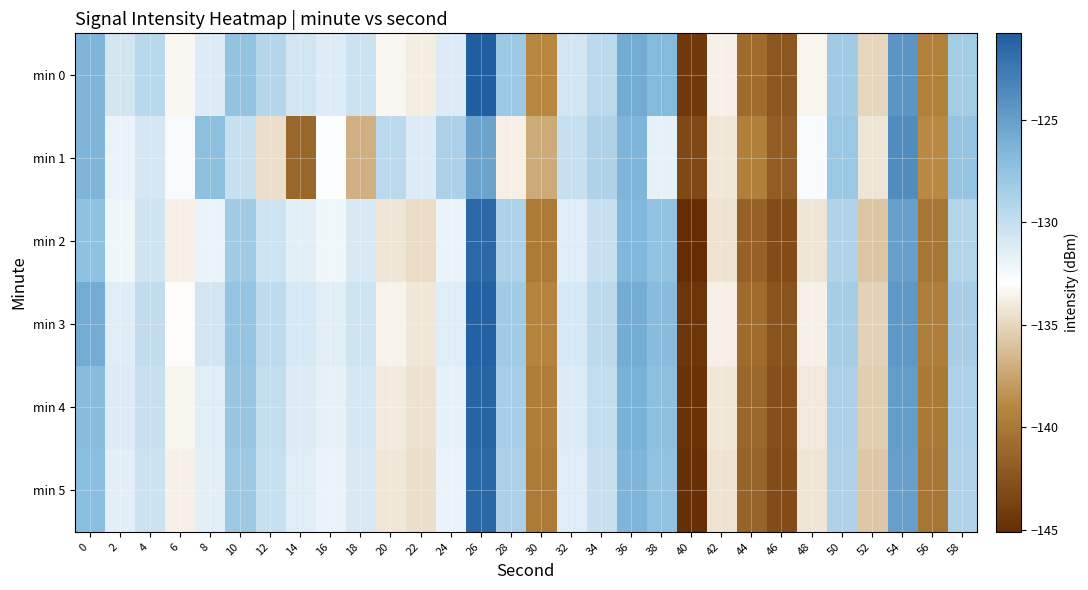

Reading right to left, transcribe all the data shown in this chart.

min 0: 58=-128.3	56=-139.4	54=-124.3	52=-135.0	50=-128.3	48=-133.5	46=-142.3	44=-140.8	42=-133.6	40=-144.3	38=-126.7	36=-125.8	34=-129.4	32=-130.7	30=-139.0	28=-128.0	26=-120.8	24=-131.2	22=-133.9	20=-133.3	18=-130.3	16=-131.2	14=-130.8	12=-129.2	10=-127.5	8=-131.2	6=-133.3	4=-129.4	2=-130.7	0=-126.4
min 1: 58=-127.6	56=-138.9	54=-123.8	52=-134.2	50=-127.9	48=-132.6	46=-141.8	44=-139.5	42=-134.1	40=-143.2	38=-131.7	36=-126.4	34=-128.9	32=-130.1	30=-137.2	28=-133.8	26=-125.3	24=-128.7	22=-131.2	20=-129.5	18=-136.9	16=-132.8	14=-141.2	12=-134.6	10=-130.1	8=-127.2	6=-132.5	4=-130.8	2=-131.9	0=-126.4
min 2: 58=-129.1	56=-140.2	54=-125.0	52=-135.8	50=-129.0	48=-134.2	46=-143.0	44=-141.5	42=-134.3	40=-145.1	38=-127.4	36=-126.5	34=-130.1	32=-131.4	30=-139.8	28=-128.8	26=-121.5	24=-131.9	22=-134.7	20=-134.2	18=-131.0	16=-132.1	14=-131.6	12=-130.4	10=-128.2	8=-131.9	6=-133.8	4=-130.5	2=-132.1	0=-127.3
min 3: 58=-128.5	56=-139.6	54=-124.5	52=-135.2	50=-128.4	48=-133.7	46=-142.5	44=-140.9	42=-133.8	40=-144.5	38=-126.9	36=-125.9	34=-129.6	32=-130.9	30=-139.3	28=-128.2	26=-121.0	24=-131.4	22=-134.1	20=-133.6	18=-130.5	16=-131.5	14=-130.9	12=-129.7	10=-127.6	8=-130.7	6=-133.1	4=-129.8	2=-131.4	0=-125.8
min 4: 58=-128.8	56=-139.9	54=-124.8	52=-135.5	50=-128.7	48=-134.0	46=-142.8	44=-141.2	42=-134.1	40=-144.8	38=-127.2	36=-126.2	34=-129.9	32=-131.2	30=-139.6	28=-128.5	26=-121.2	24=-131.7	22=-134.4	20=-133.9	18=-130.8	16=-131.7	14=-131.2	12=-129.9	10=-127.8	8=-131.4	6=-133.5	4=-130.1	2=-131.2	0=-126.9
min 5: 58=-129.0	56=-140.1	54=-125.0	52=-135.7	50=-128.9	48=-134.2	46=-143.0	44=-141.4	42=-134.3	40=-145.0	38=-127.4	36=-126.4	34=-130.1	32=-131.4	30=-139.8	28=-128.7	26=-121.4	24=-131.9	22=-134.6	20=-134.1	18=-131.0	16=-131.9	14=-131.4	12=-130.1	10=-128.0	8=-131.6	6=-133.7	4=-130.3	2=-131.6	0=-127.1